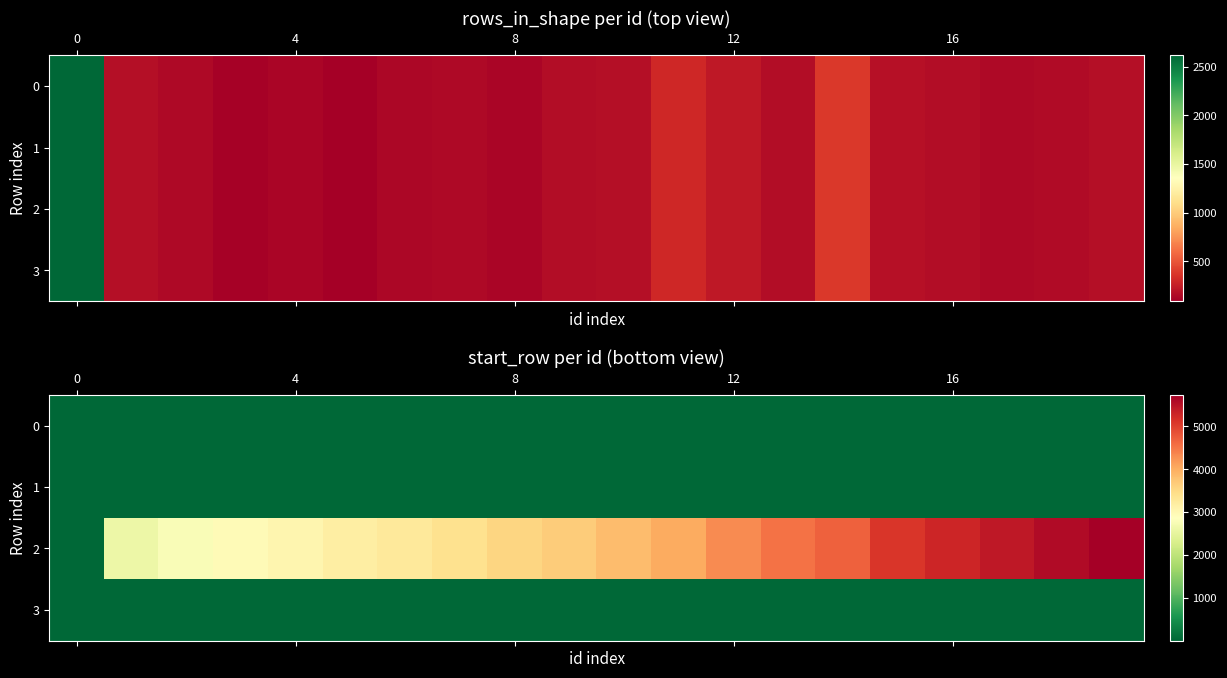

Which series has the largest range (max minus min)?

2